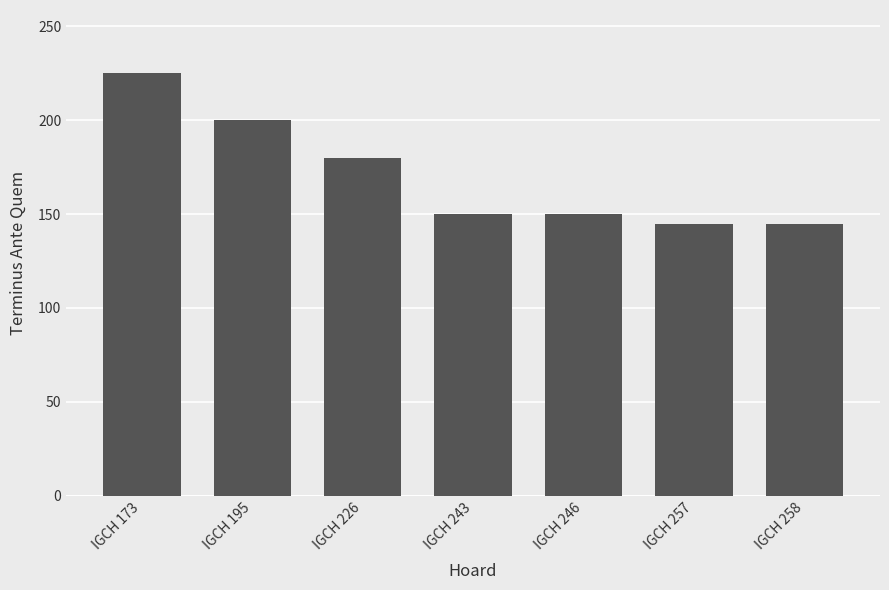

What is the smallest value displayed?

145